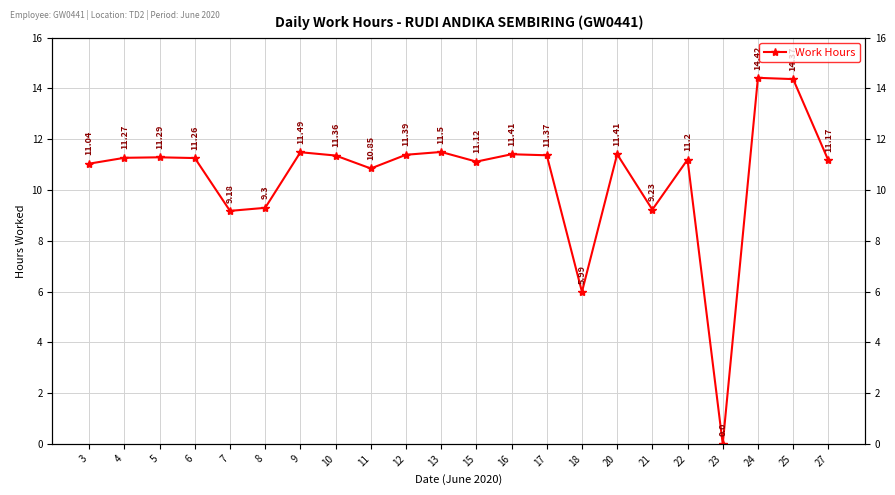

What is the ratio of the value at 10 to the value at 11?

1.0